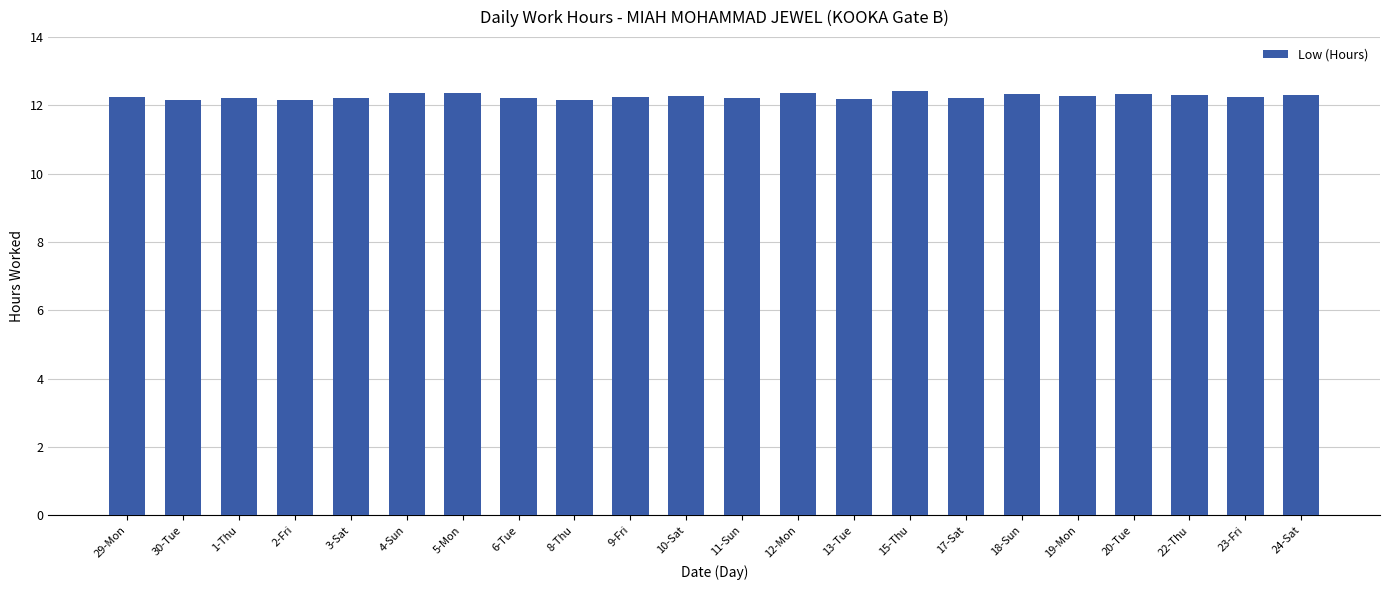

What is the minimum value shown in the chart?

12.2